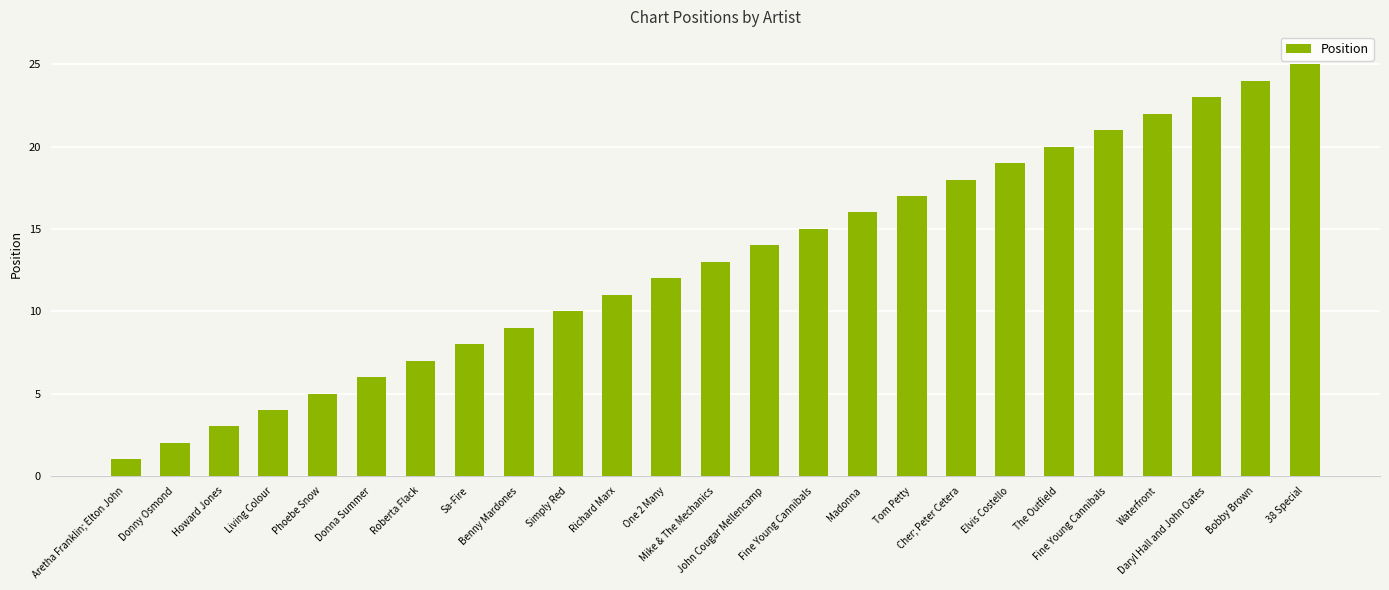

What is the maximum value shown in the chart?

25